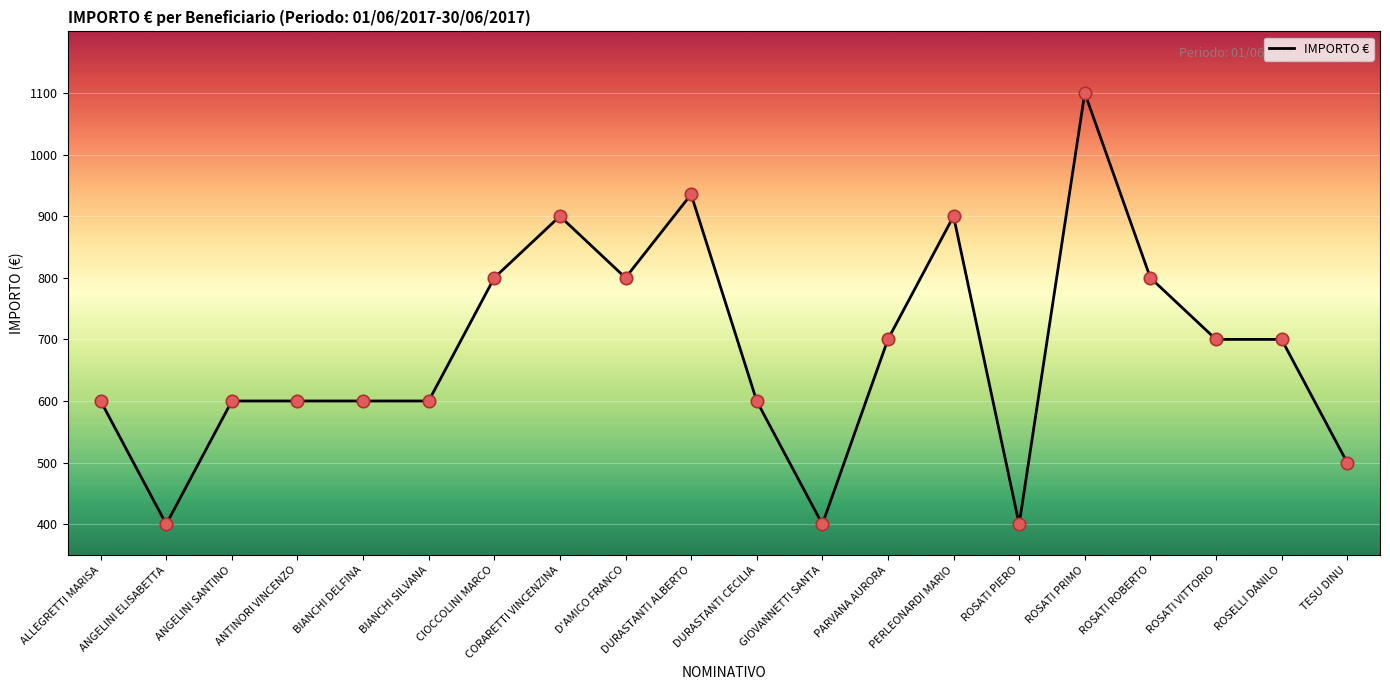

Which has a higher value, CORARETTI VINCENZINA or ANGELINI ELISABETTA?

CORARETTI VINCENZINA